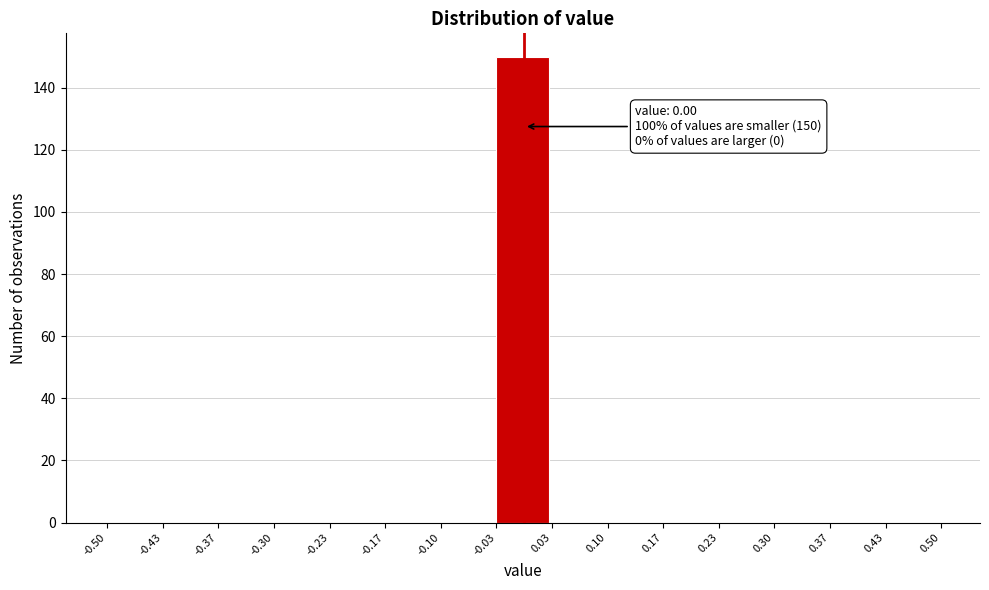

Over which range of the x-axis is the bar tallest?

-0.03 to 0.03